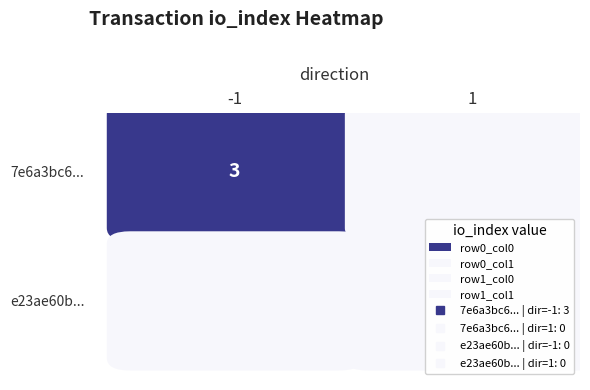

At which category is the sum across all series the highest?

direction_-1